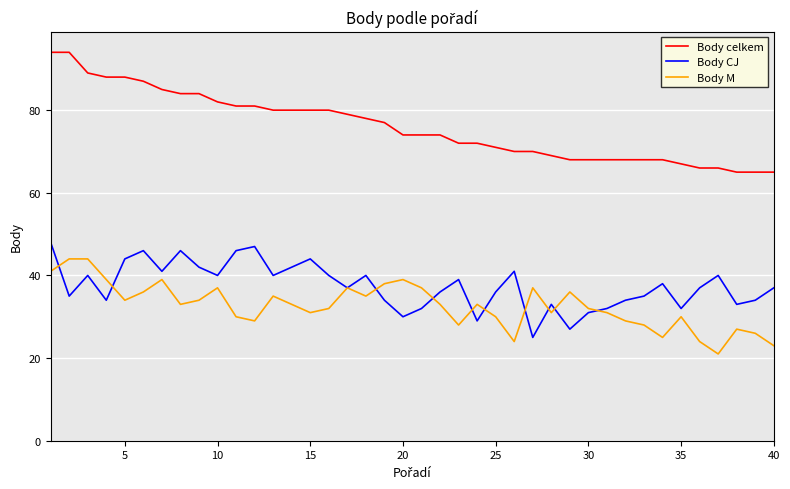

Rank the series by their maximum value, from highest to lowest.

Body celkem, Body CJ, Body M